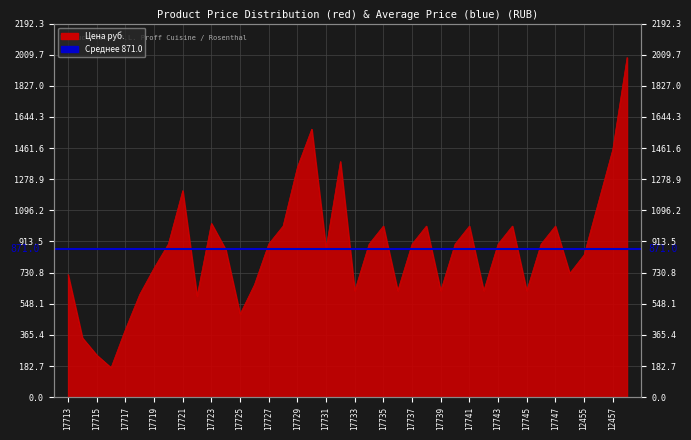

What is the difference between the values at 17726 and 17736?

35.0